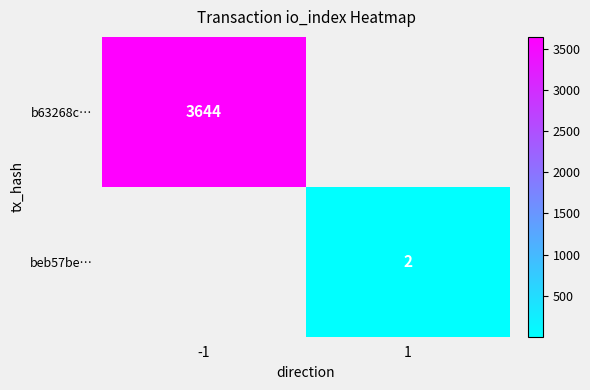

Is the value of b63268c… at -1 greater than the value of beb57be… at 1?

Yes